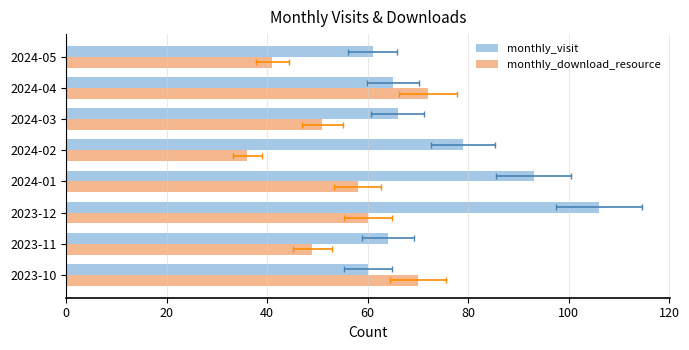

What is the value of the monthly_download_resource bar at the 5th from the left?

36